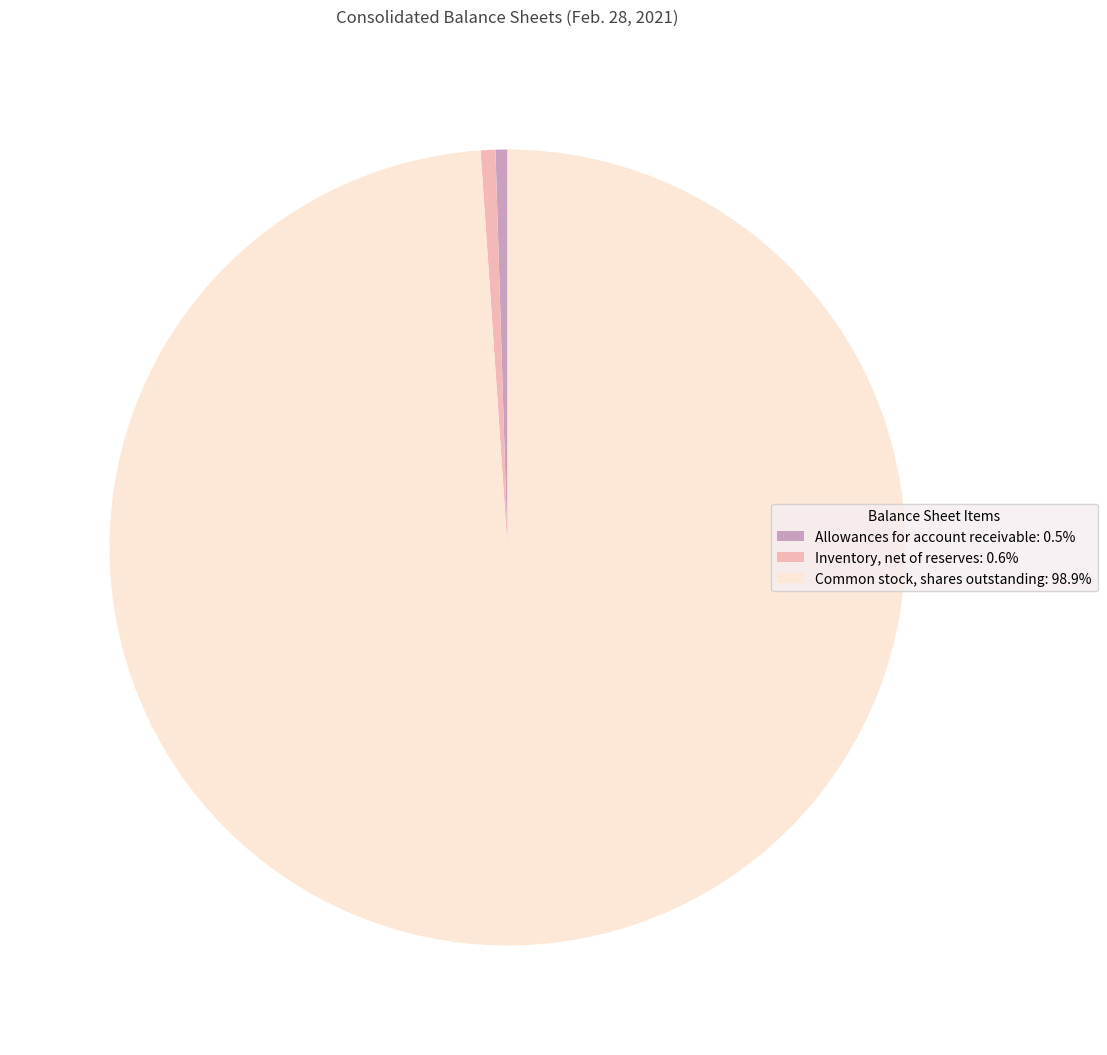

How many slices are in this pie chart?

3